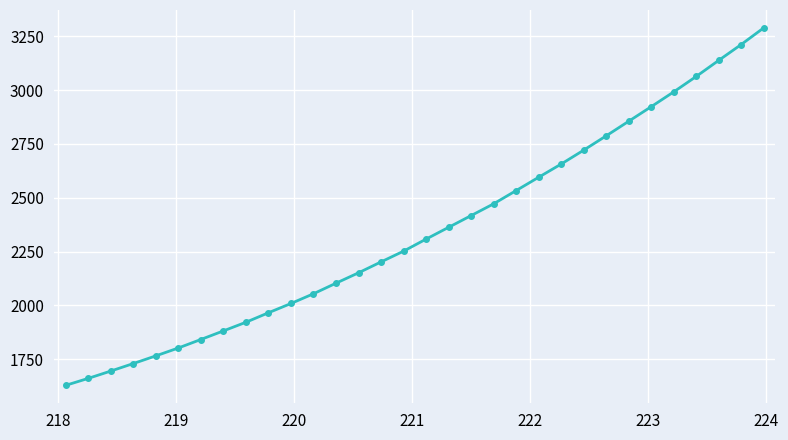

What is the average value?

2343.2